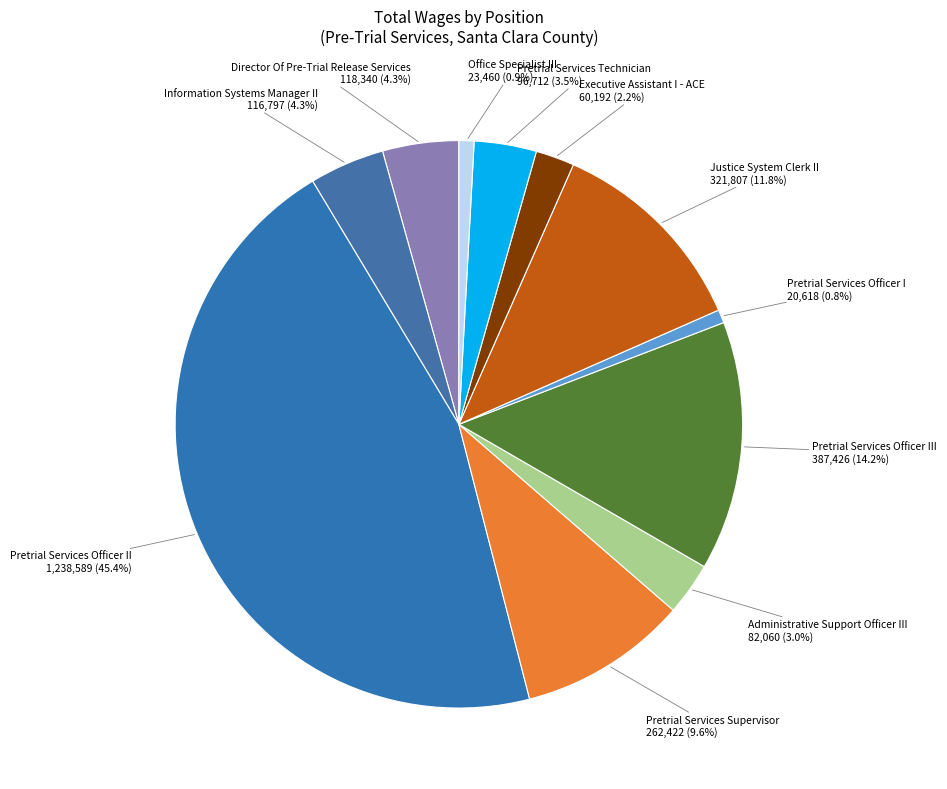

Is the sum of Executive Assistant I - ACE 60,192 (2.2%) and Pretrial Services Officer II 1,238,589 (45.4%) greater than half?

No